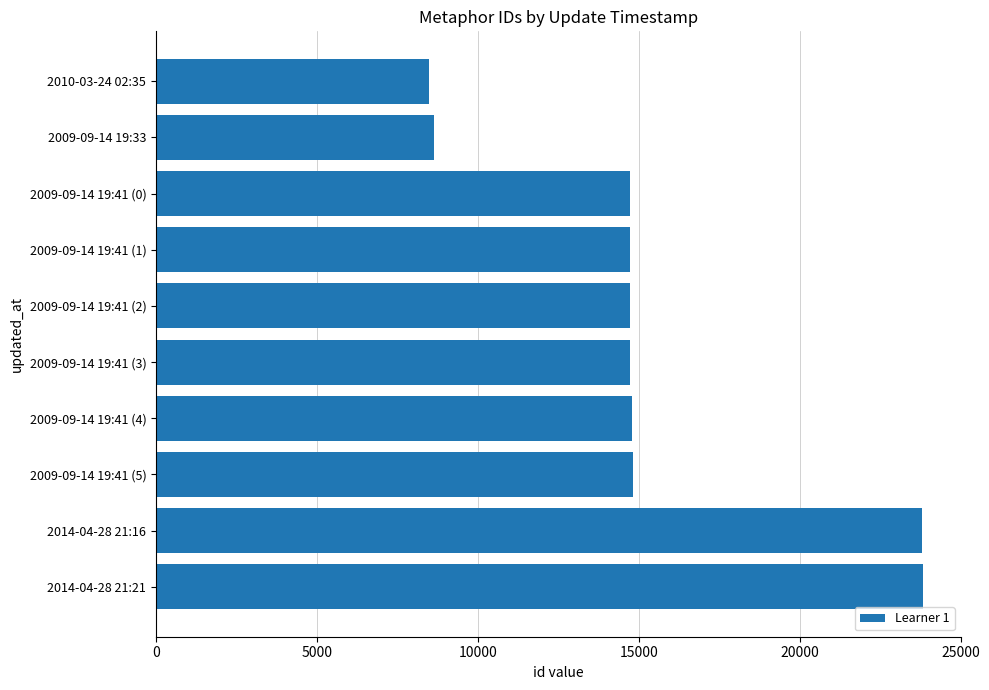

What is the difference between the maximum and minimum values?

15339